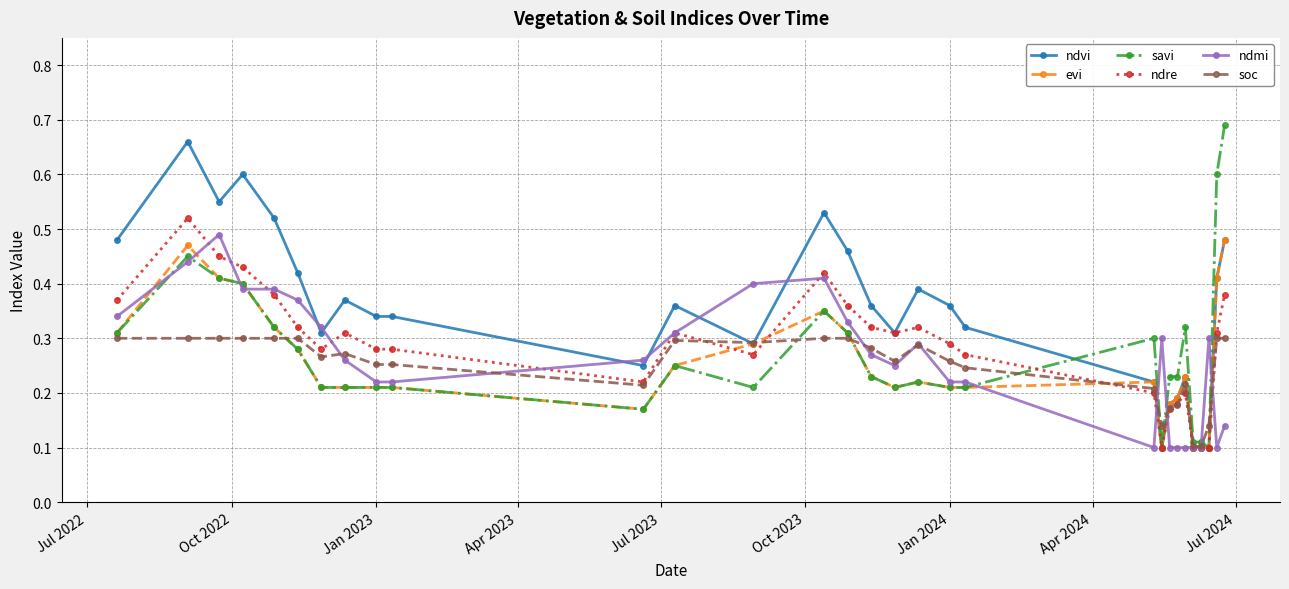

True or false: savi has more than 0 interior local peaks.

True